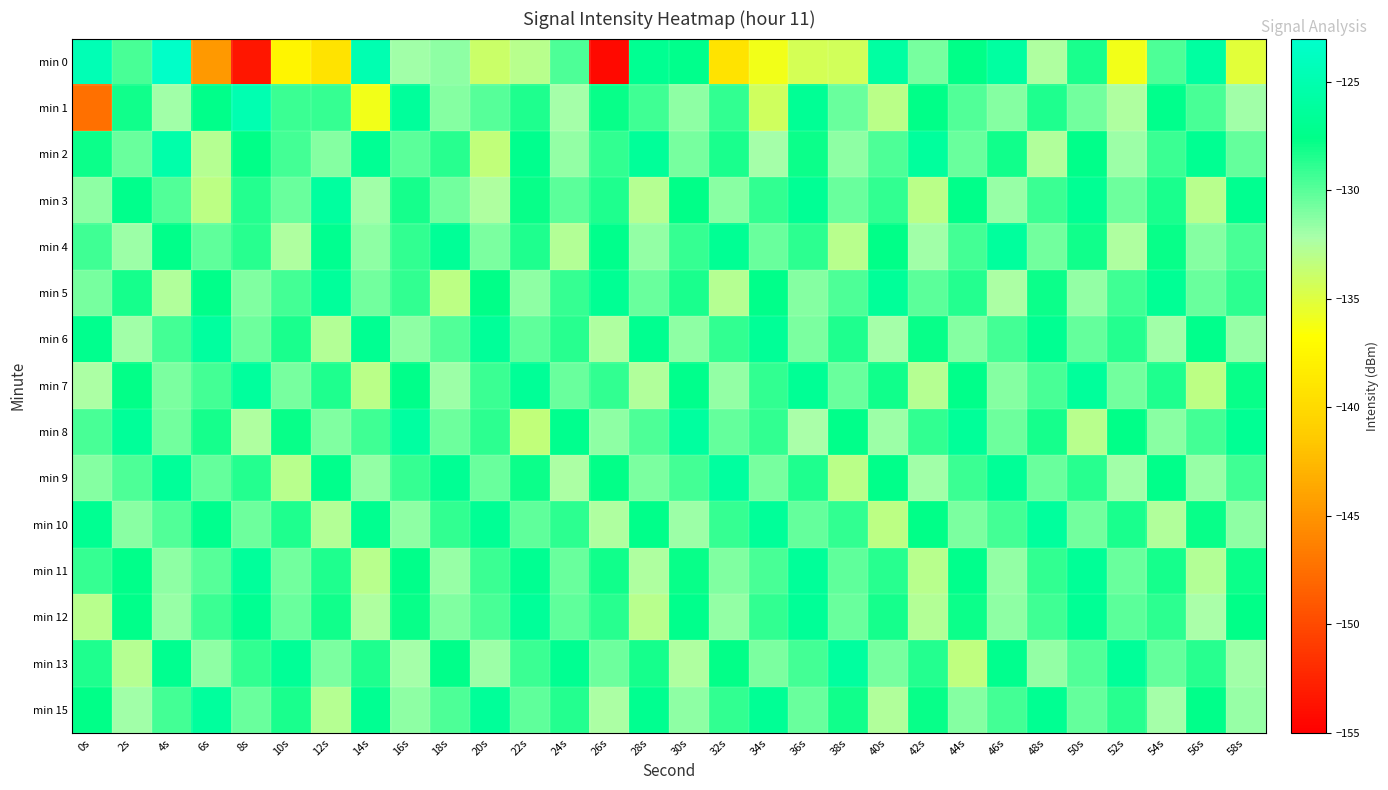

Which series has the largest total across all categories?

min 2